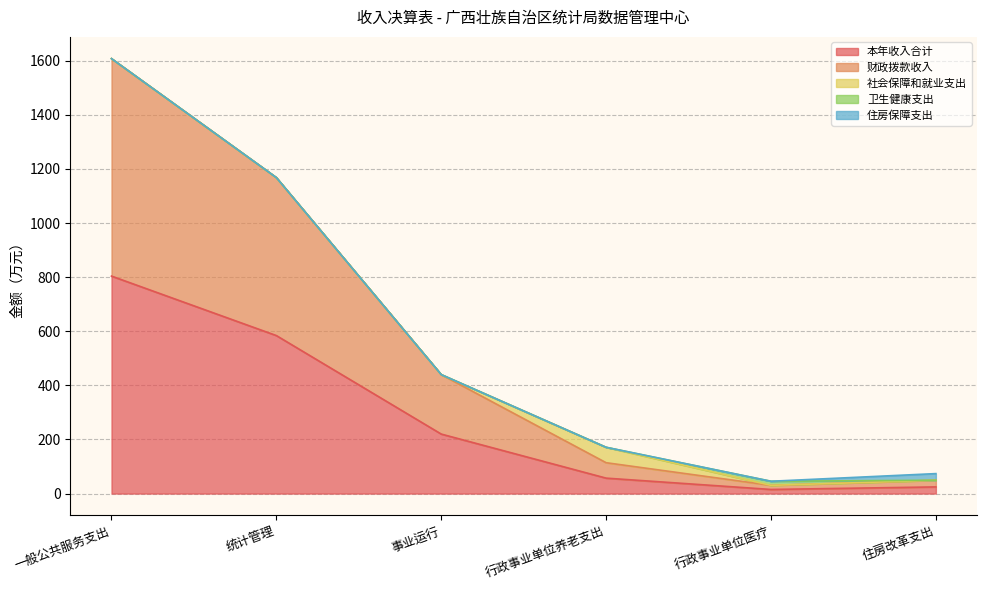

Rank the categories by 卫生健康支出 value from highest to lowest.

行政事业单位医疗, 一般公共服务支出, 统计管理, 事业运行, 行政事业单位养老支出, 住房改革支出